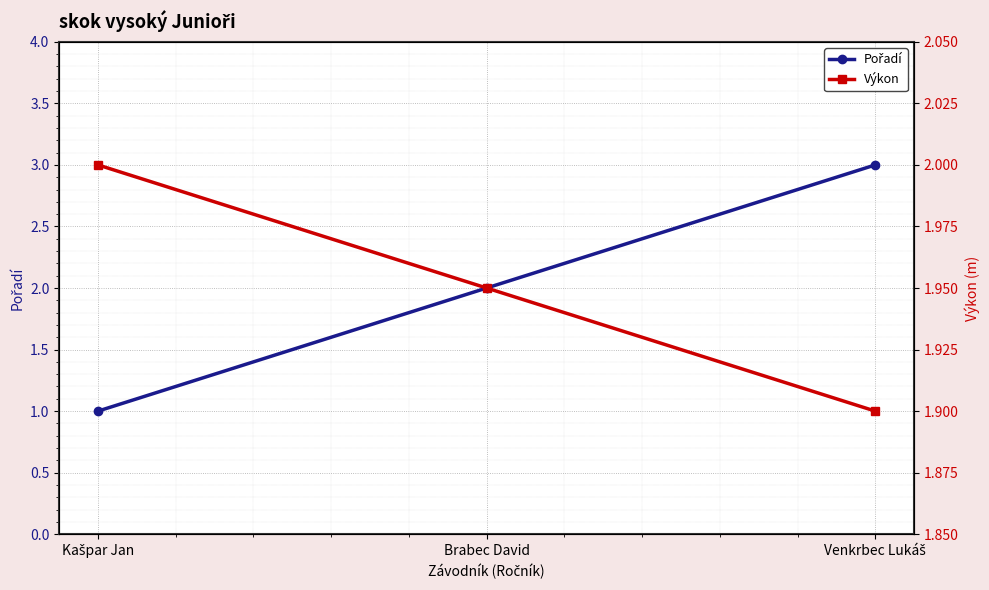

At which label does Pořadí reach its minimum?

Kašpar Jan